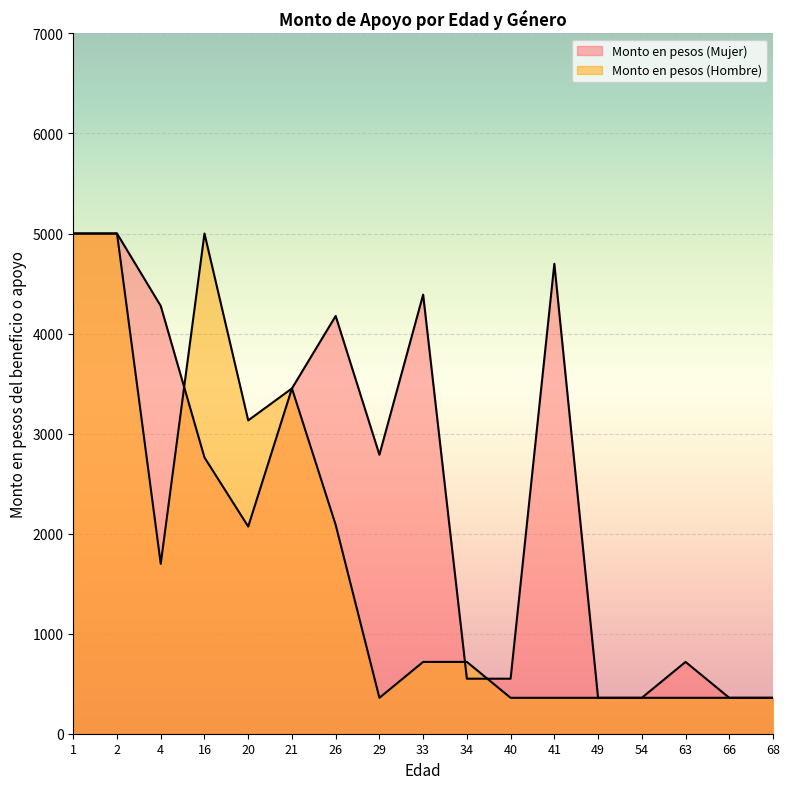

Reading left to right, extract all data points from this chart.

Monto en pesos (Mujer): 5000.0	5000.0	4275.9	2761.2	2070.9	3451.5	4175.9	2788.8	4388.9	550.0	550.0	4698.0	358.9	358.9	717.9	358.9	358.9
Monto en pesos (Hombre): 5000.0	5000.0	1698.0	5000.0	3132.0	3451.5	2087.9	358.9	717.9	717.9	358.9	358.9	358.9	358.9	358.9	358.9	358.9